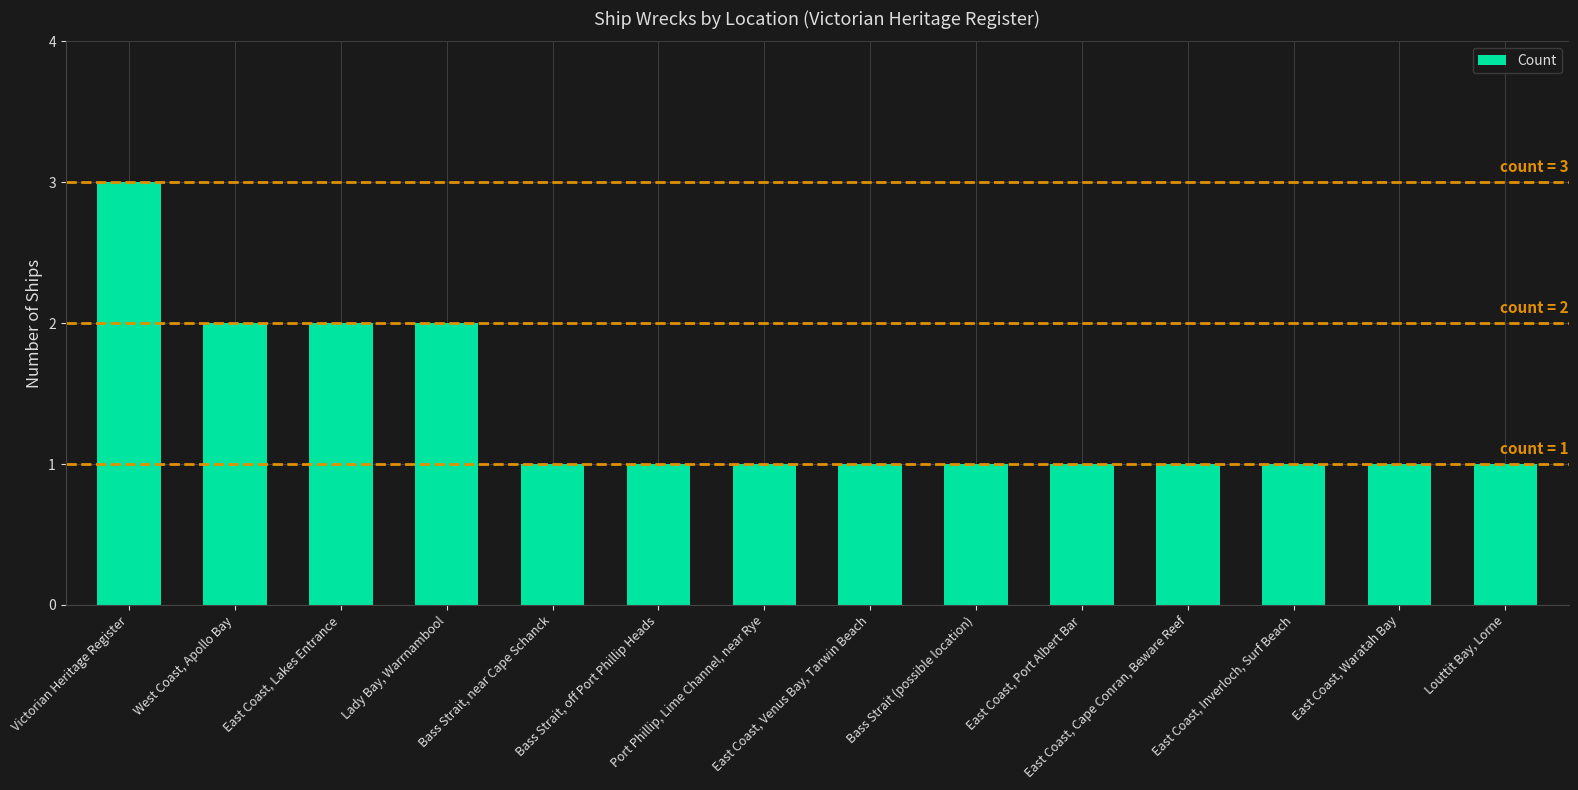

What is the maximum value shown in the chart?

3